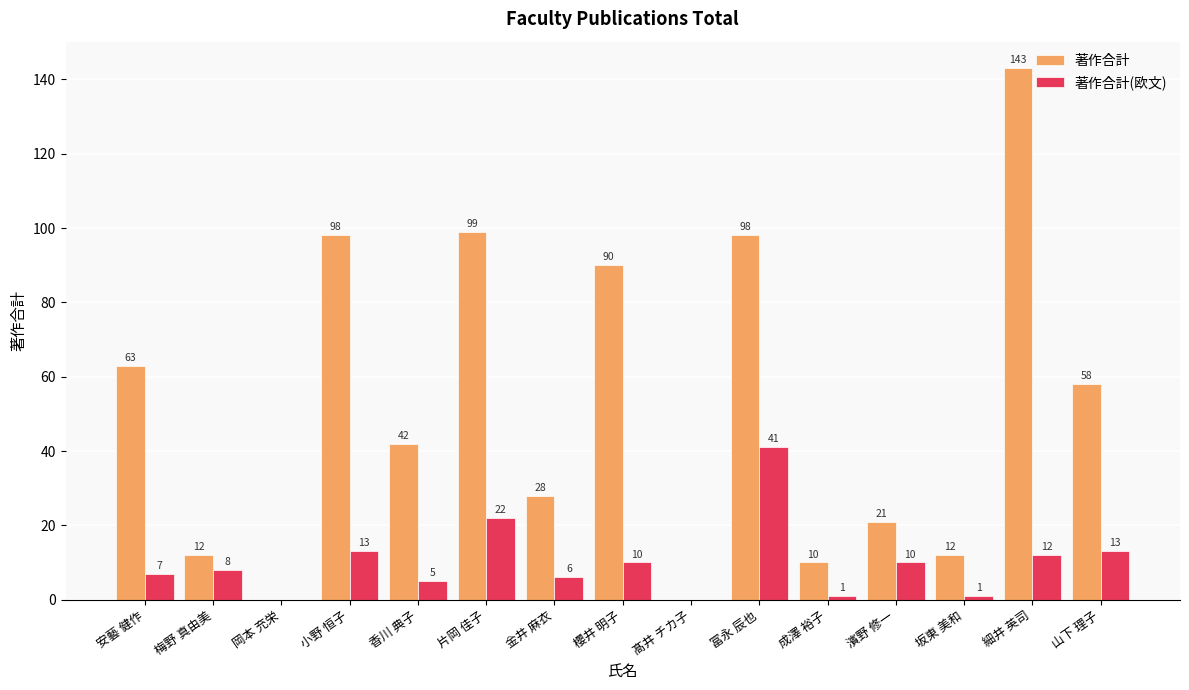

Which series changed the most between 金井 麻衣 and 細井 英司?

著作合計